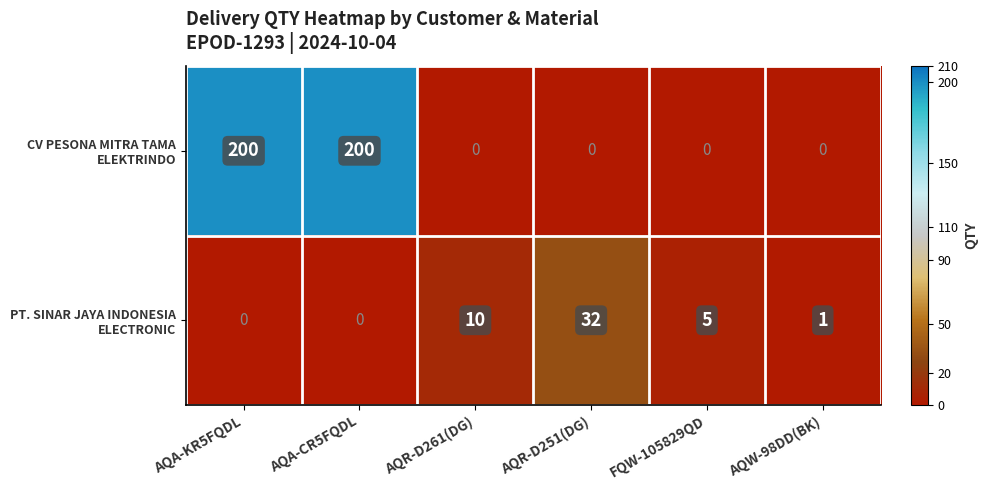

What is the total value across all series at FQW-105829QD?

5